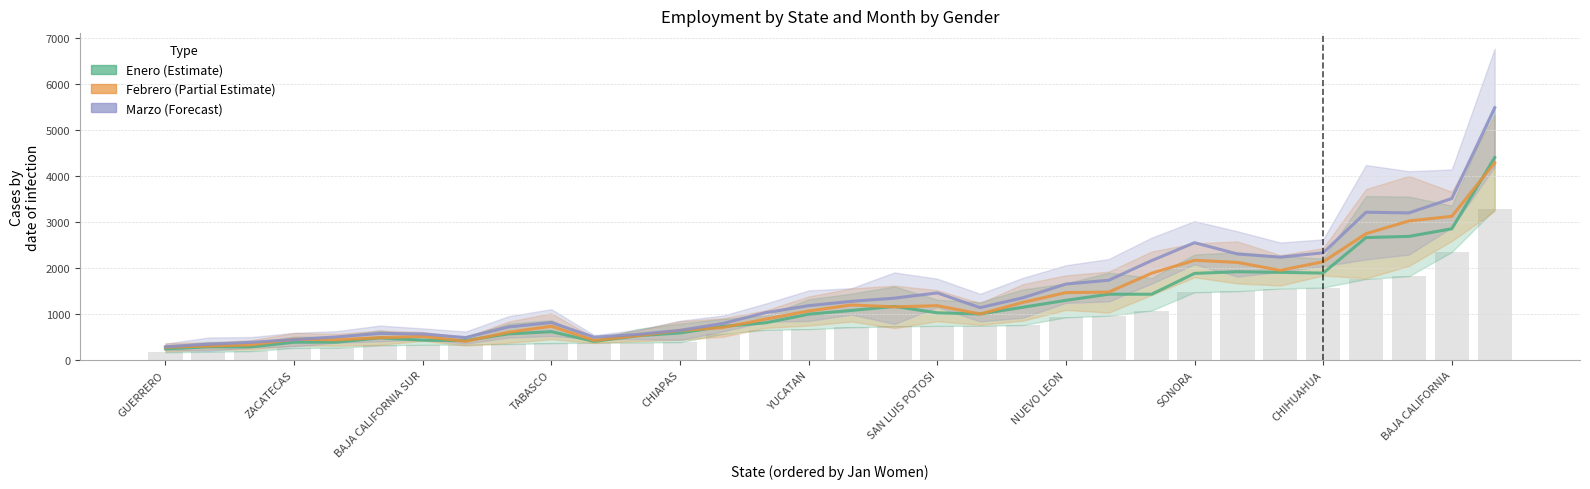

At which category does the chart reach its peak across all series?

31